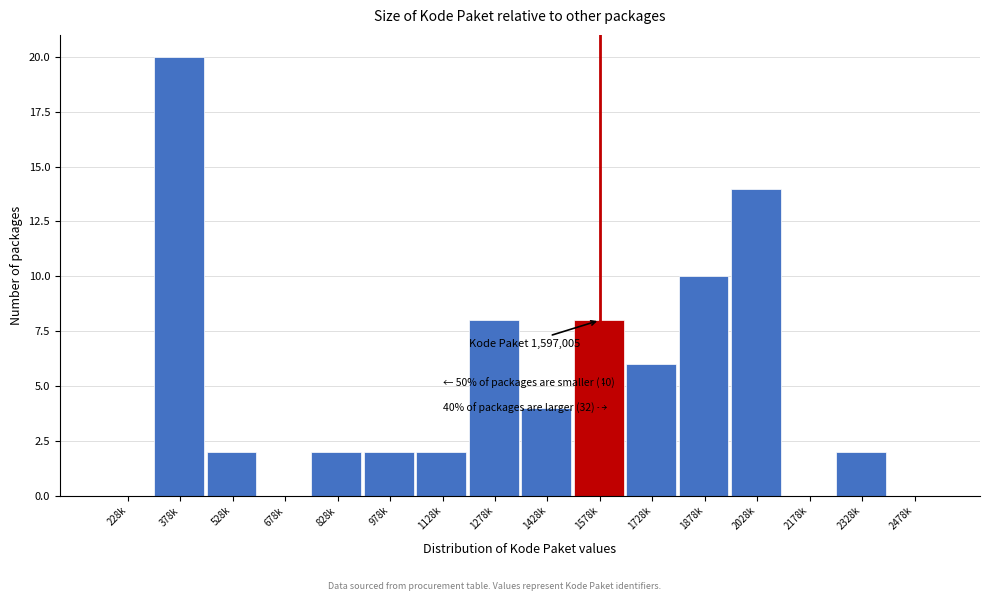

Reading right to left, list all the values displayed in this chart.

2478k=0	2328k=2	2178k=0	2028k=14	1878k=10	1728k=6	1578k=8	1428k=4	1278k=8	1128k=2	978k=2	828k=2	678k=0	528k=2	378k=20	228k=0